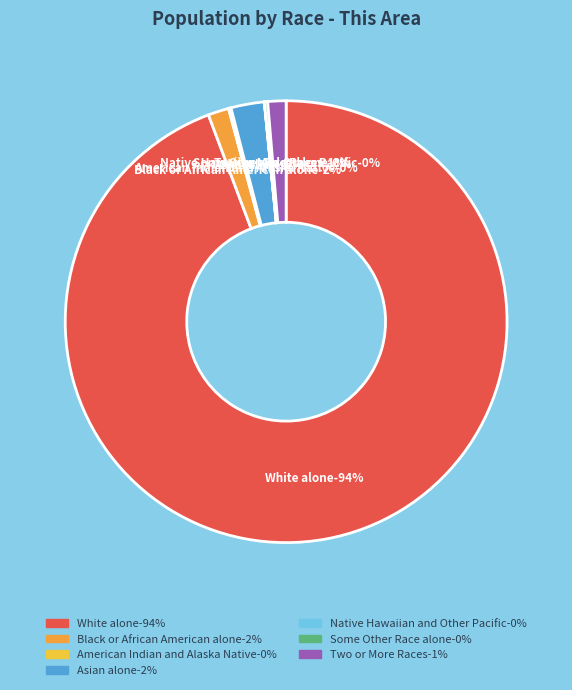

Do Asian alone and Native Hawaiian and Other Pacific together represent more than half of the pie?

No